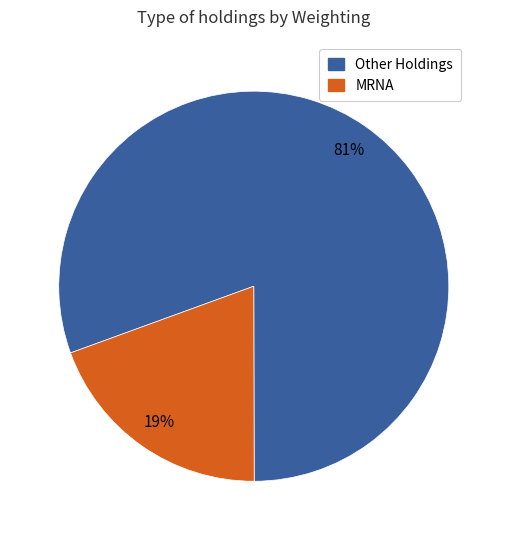

Which category has the biggest portion of the pie?

Other Holdings